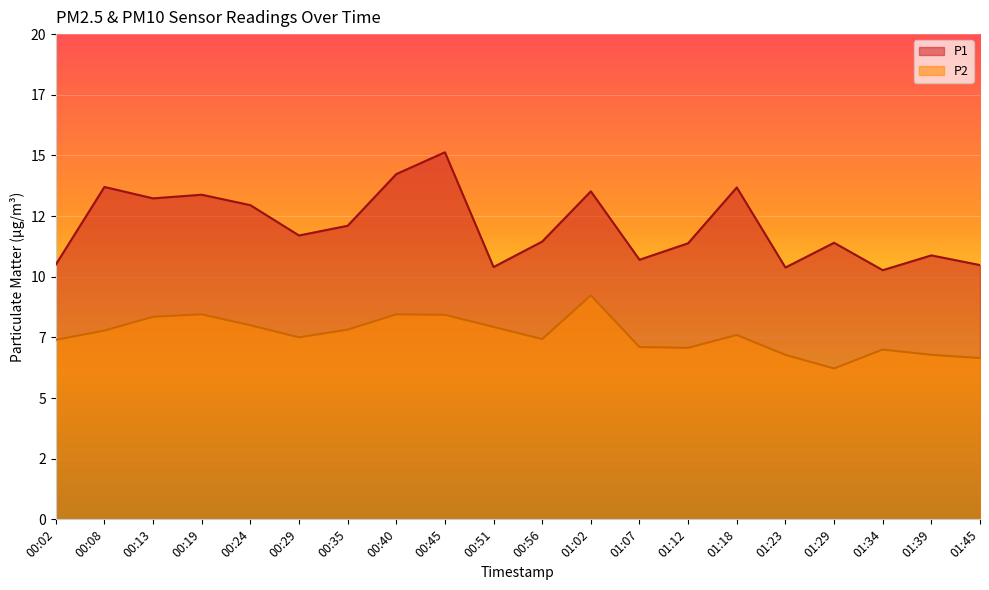

What is the value of the P1 point at the 15th from the left?

13.7